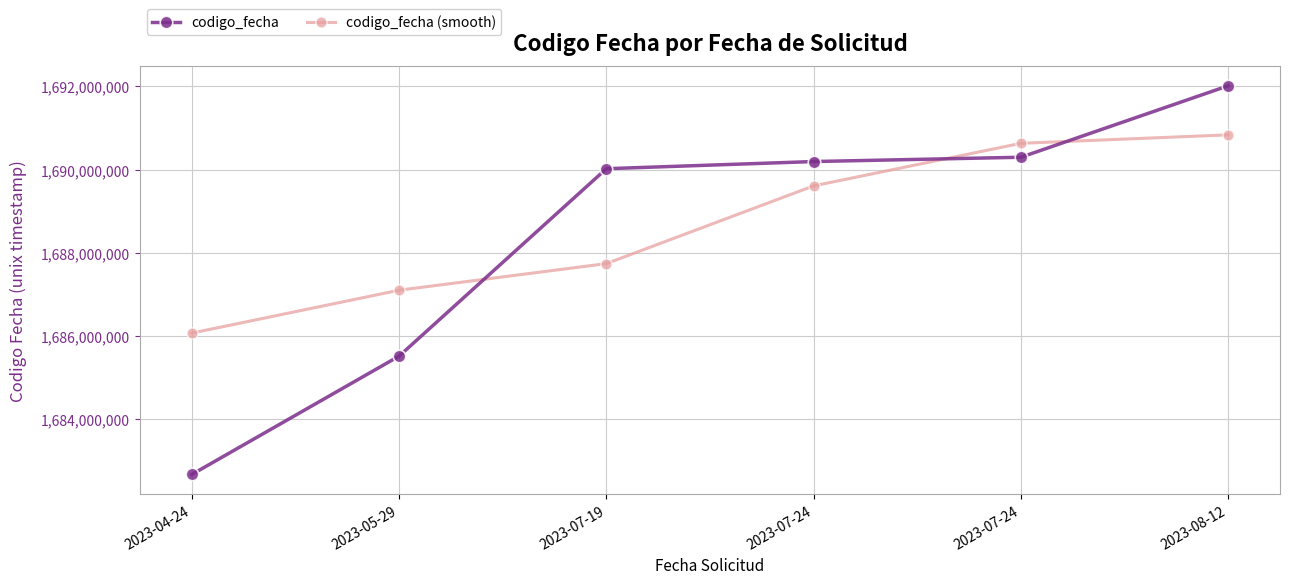

List the labels in order of codigo_fecha (smooth) value, smallest first.

2023-04-24, 2023-05-29, 2023-07-19, 2023-07-24, 2023-07-24, 2023-08-12